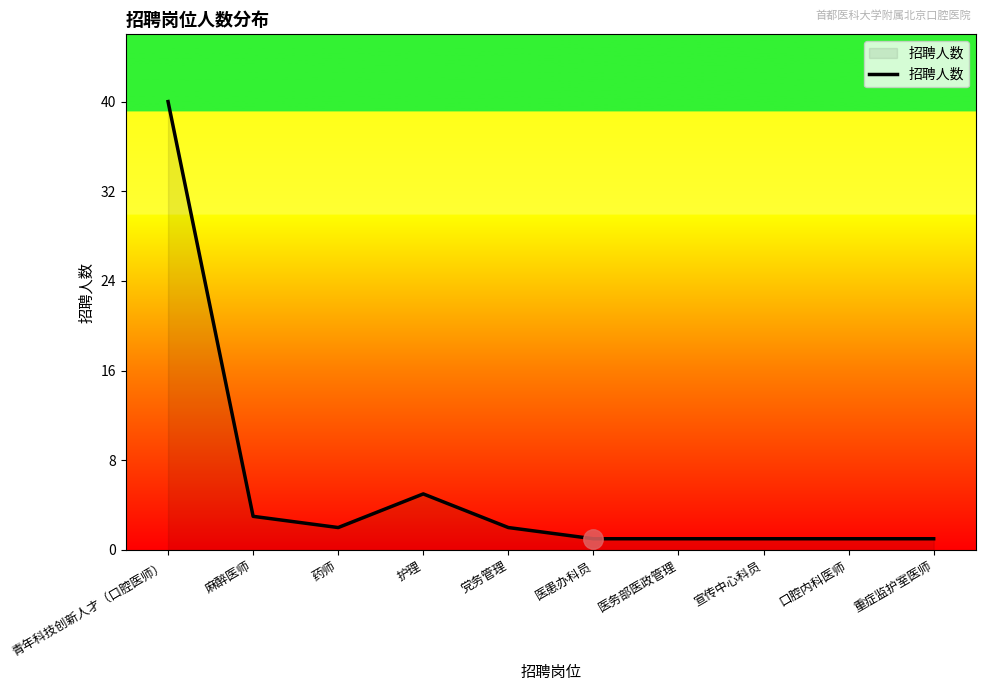

What is the approximate value at 护理?

5